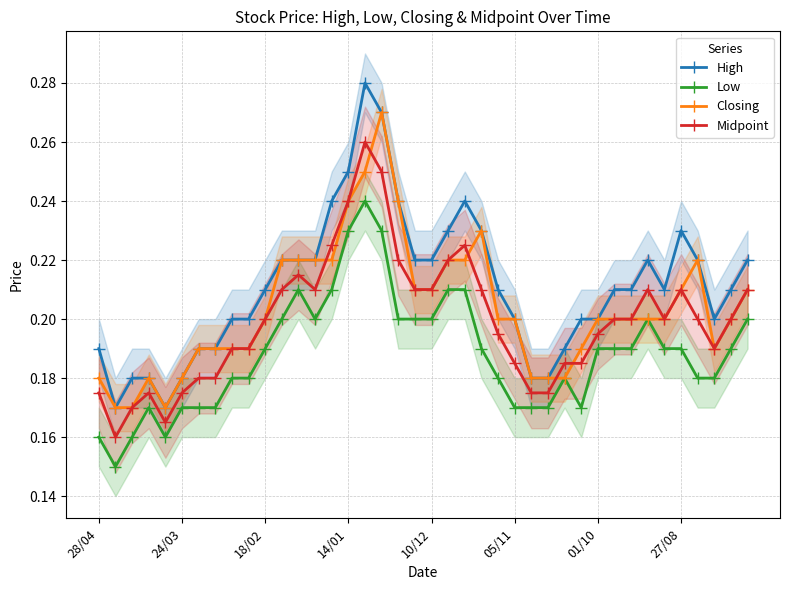

The Midpoint series shows 0.1 at 14/01. True or false?

False